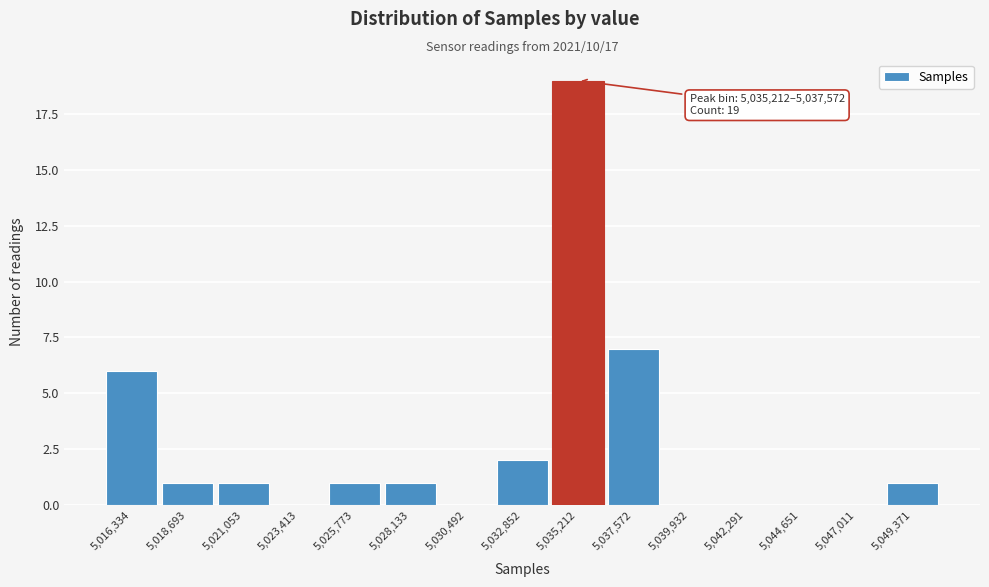

Reading left to right, extract all data points from this chart.

5,016,334=6	5,018,693=1	5,021,053=1	5,023,413=0	5,025,773=1	5,028,133=1	5,030,492=0	5,032,852=2	5,035,212=19	5,037,572=7	5,039,932=0	5,042,291=0	5,044,651=0	5,047,011=0	5,049,371=1